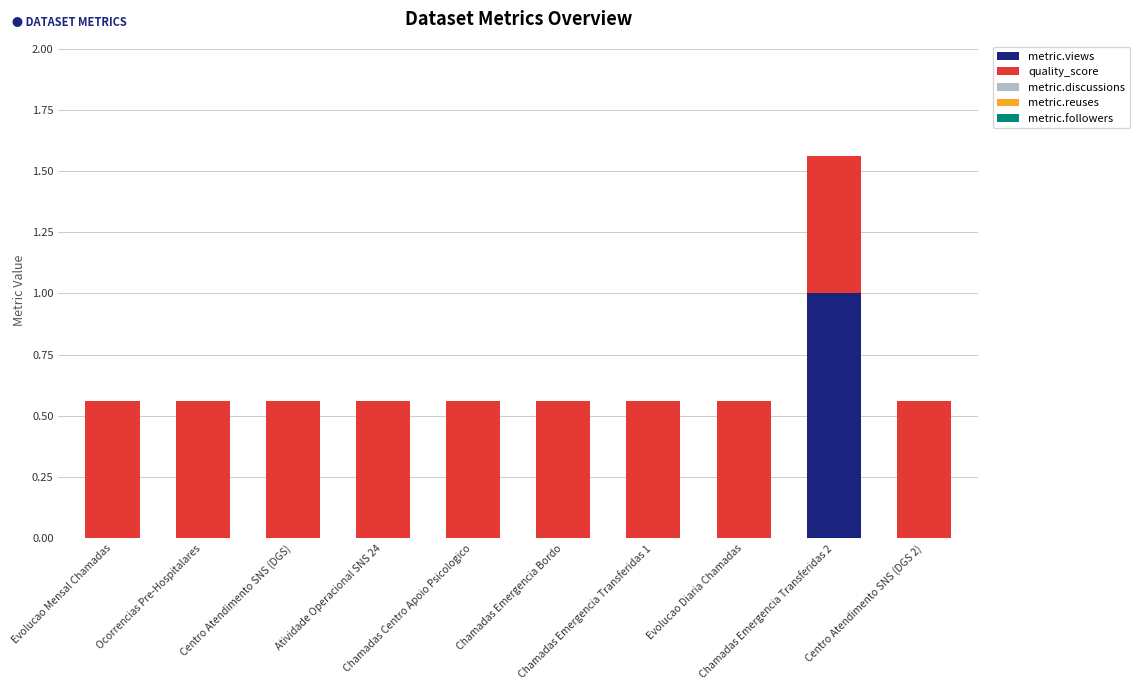

What is the highest value of the metric.views series?

1.0